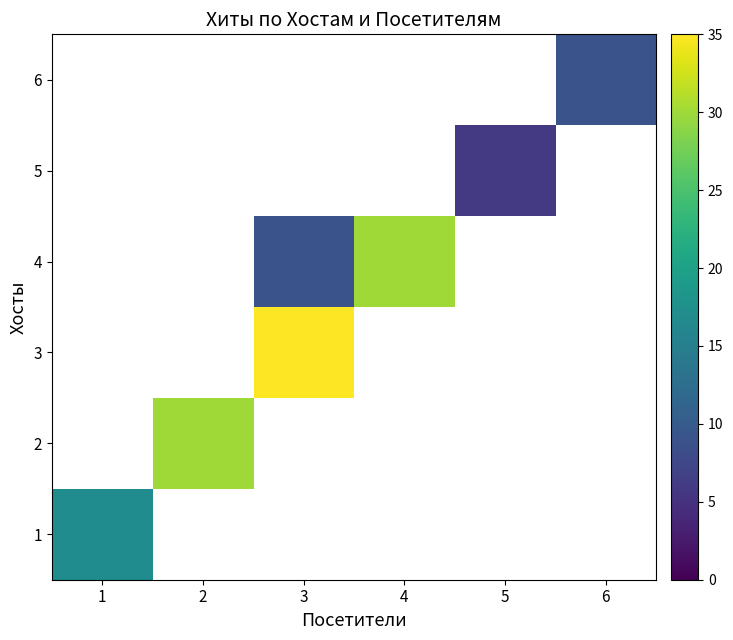

Is the value of 4 at 6 greater than the value of 5 at 2?

No